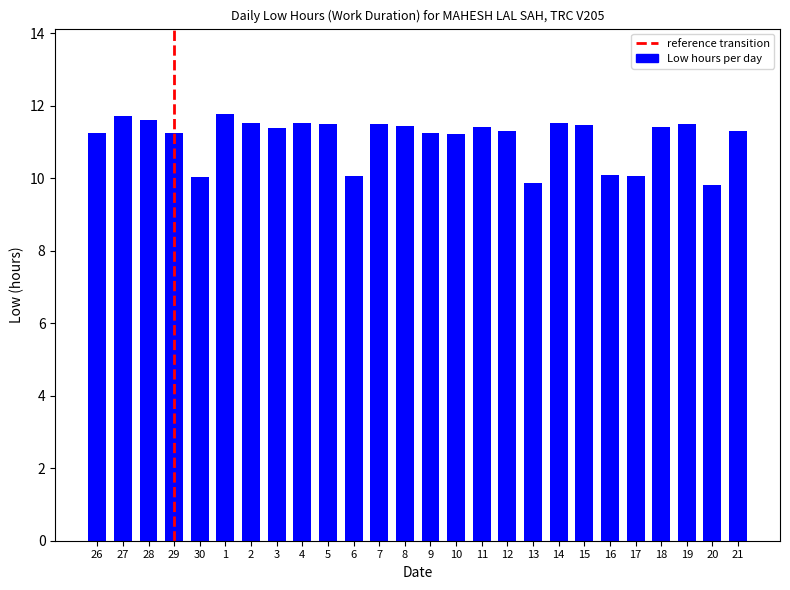

What is the sum of all values?

288.6